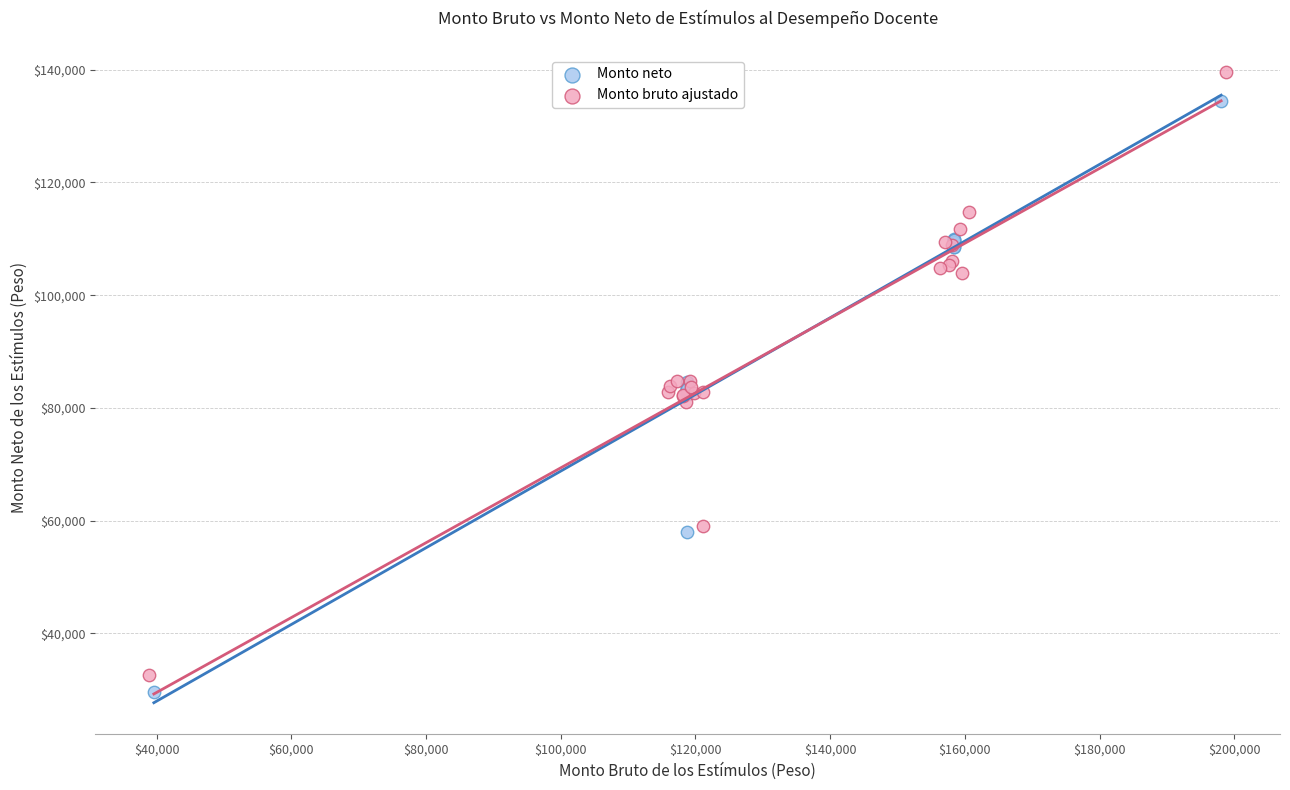

Which series contains the highest Y value?

Monto bruto ajustado